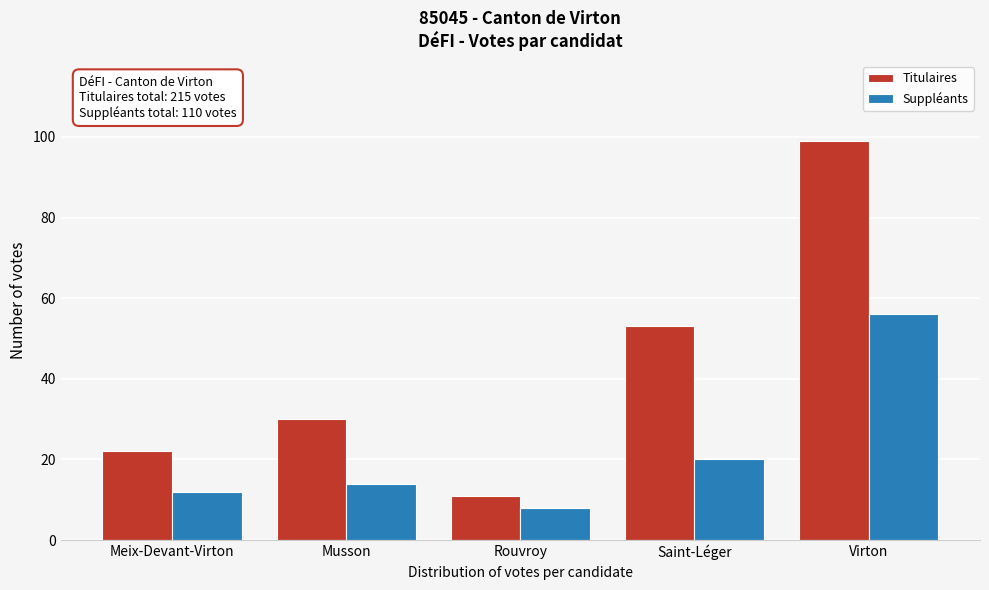

Reading left to right, what are all the values shown in this chart?

Titulaires: Meix-Devant-Virton=22	Musson=30	Rouvroy=11	Saint-Léger=53	Virton=99
Suppléants: Meix-Devant-Virton=12	Musson=14	Rouvroy=8	Saint-Léger=20	Virton=56